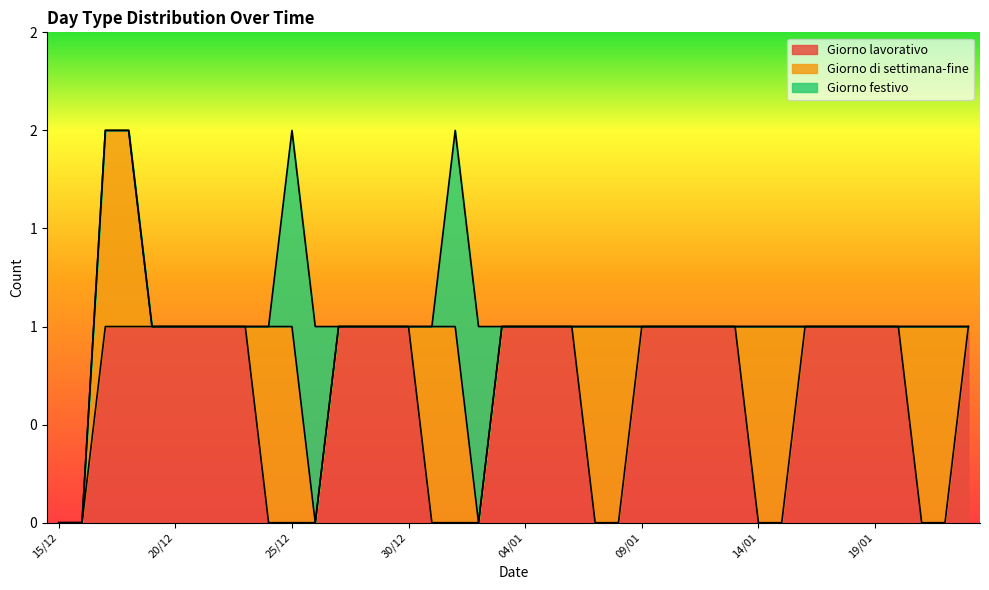

What is the difference between the Giorno di settimana-fine values at 15/12 and 24/12?

1